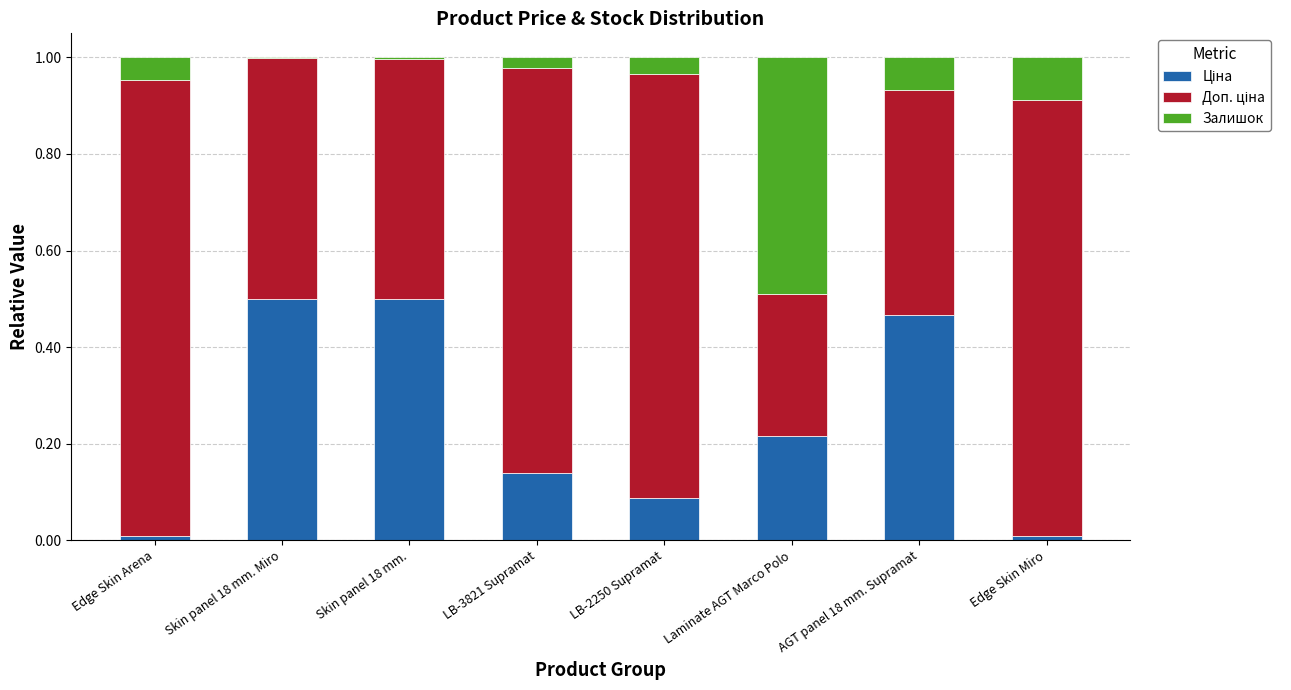

Which series changed the most between Laminate AGT Marco Polo and AGT panel 18 mm. Supramat?

Залишок